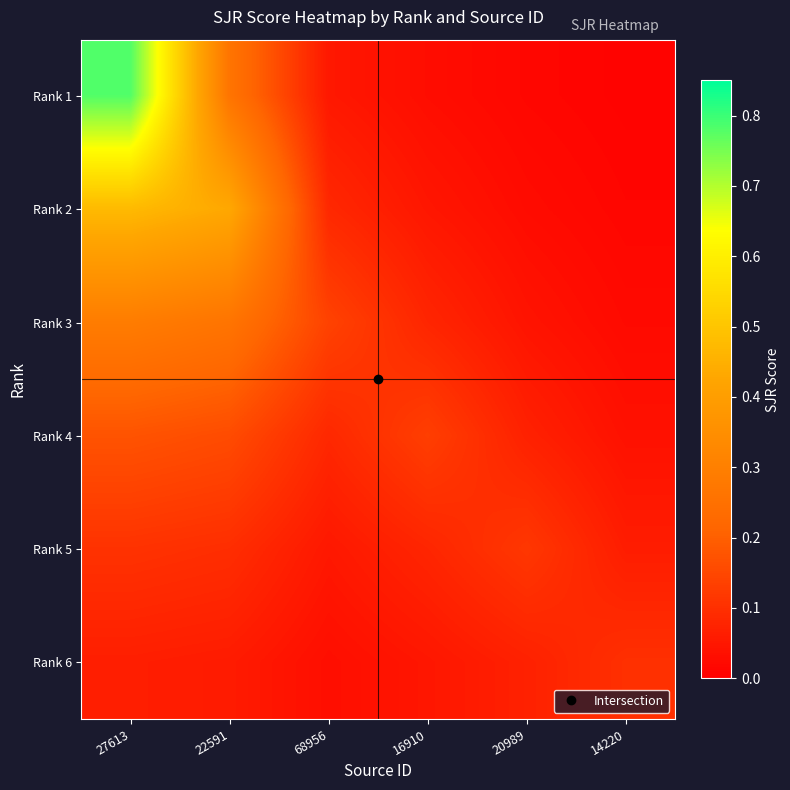

List the series in order of their peak value, highest first.

Rank 1, Rank 2, Rank 3, Rank 4, Rank 5, Rank 6